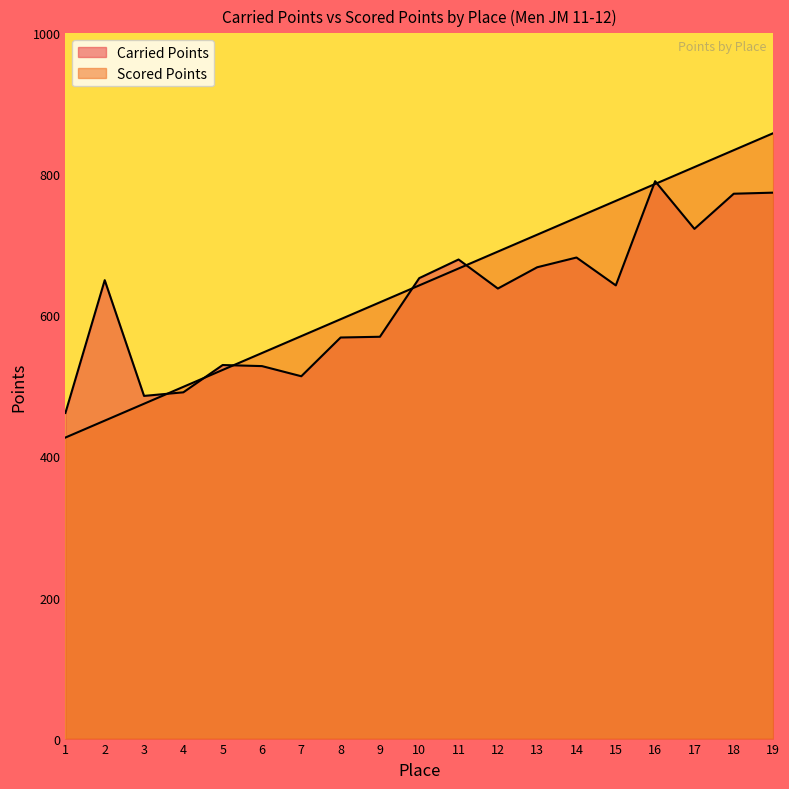

Reading left to right, extract all data points from this chart.

Carried Points: 461.7	650.0	485.9	491.0	529.7	528.2	513.8	568.7	569.8	652.9	679.3	638.1	668.3	682.1	642.6	790.3	722.7	772.6	774.1
Scored Points: 426.9	450.8	474.8	498.8	522.7	546.7	570.7	594.6	618.6	642.6	666.6	690.5	714.5	738.5	762.4	786.4	810.4	834.3	858.3